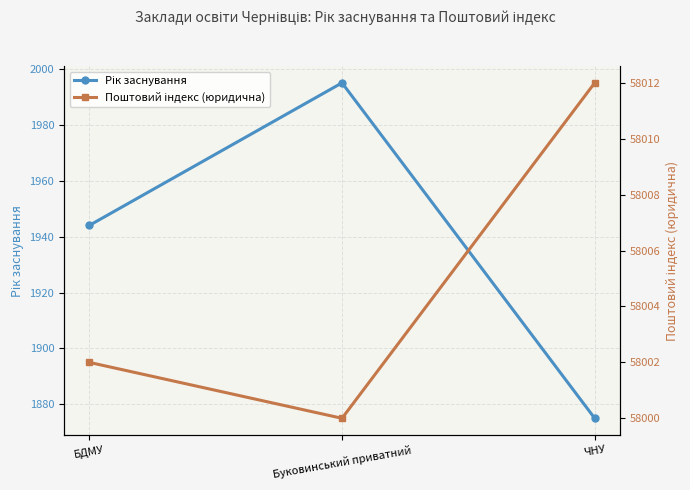

True or false: Рік заснування has a value of 3194 at ЧНУ.

False